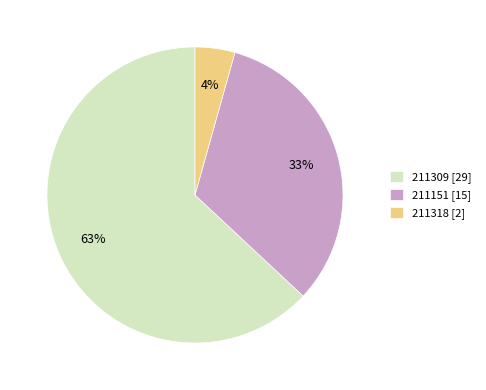

Which slice represents more than half of the pie?

211309